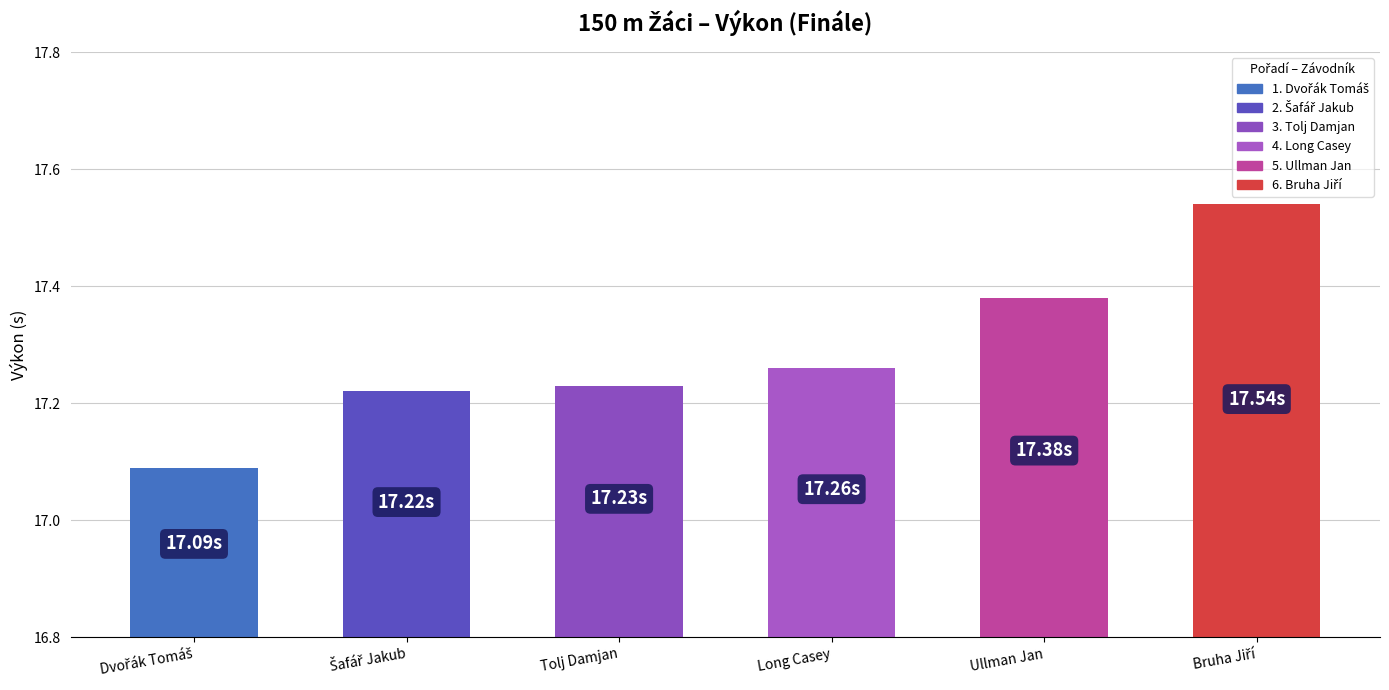

Are the bars horizontal?

No